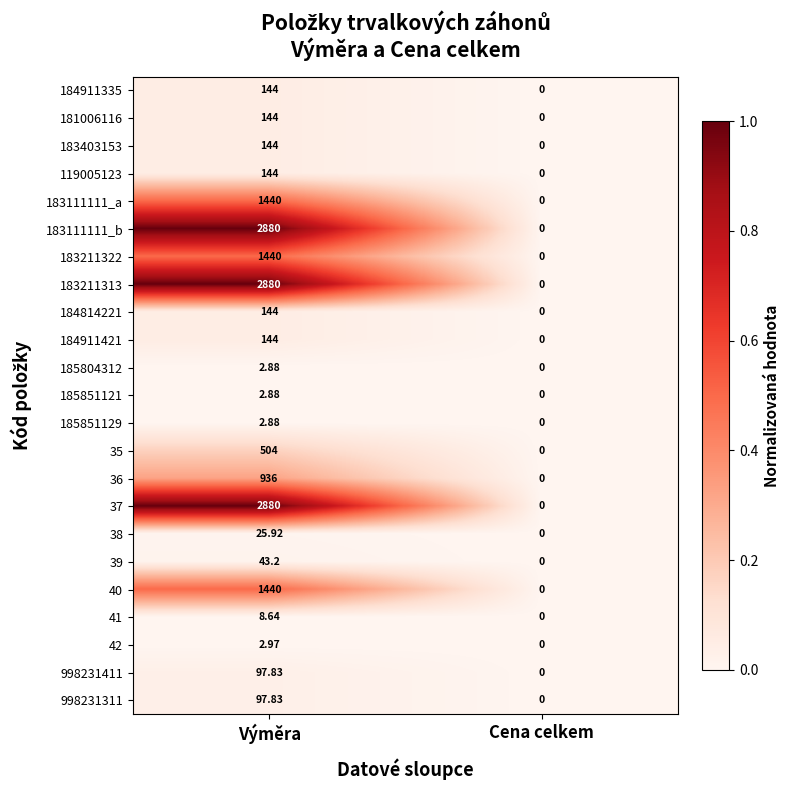

At which category is the sum across all series the highest?

Výměra